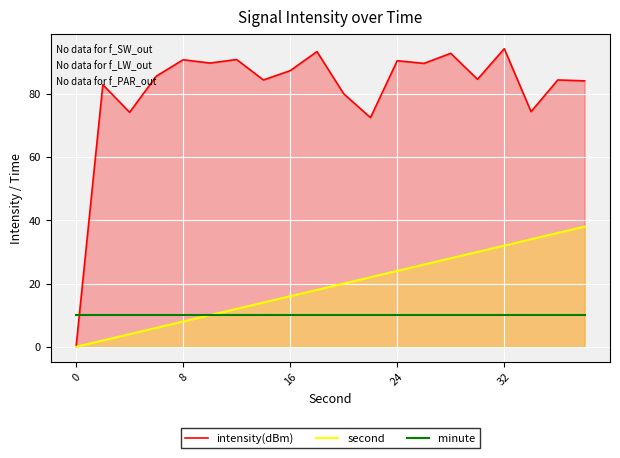

Which series has the largest range (max minus min)?

intensity(dBm)